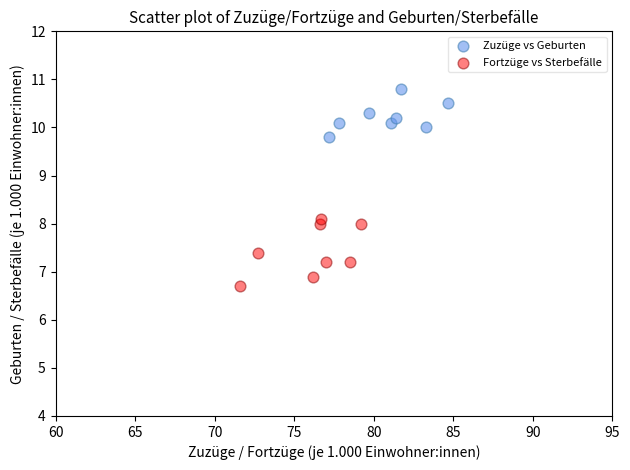

Which series reaches the maximum Y coordinate?

Zuzüge vs Geburten